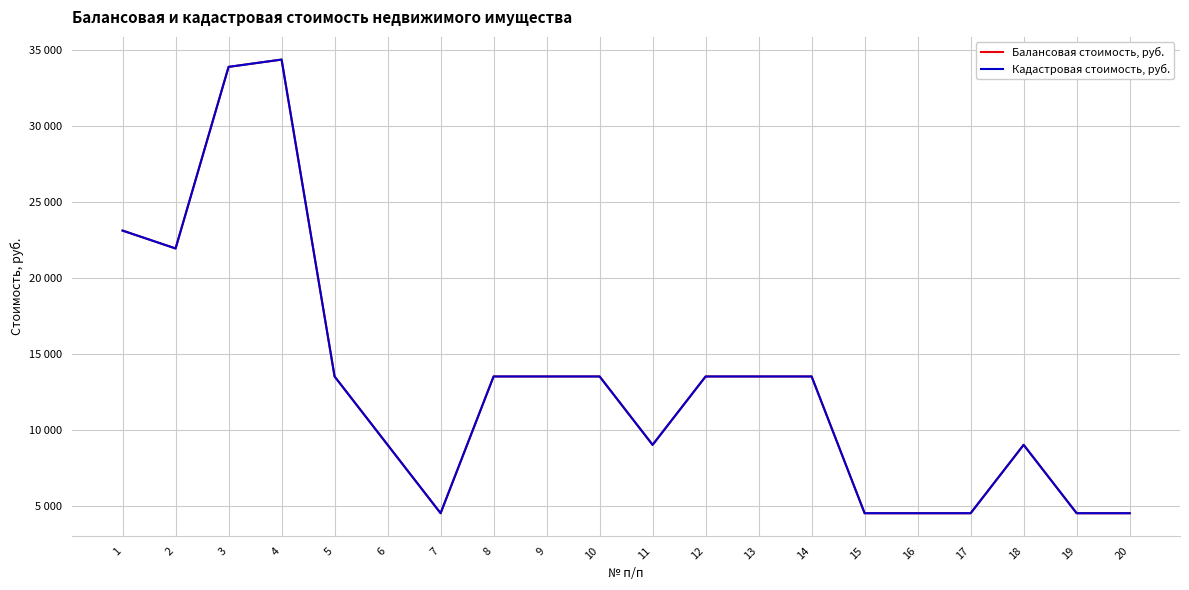

What is the sum of the Балансовая стоимость, руб. values at 15 and 4?

38855.0